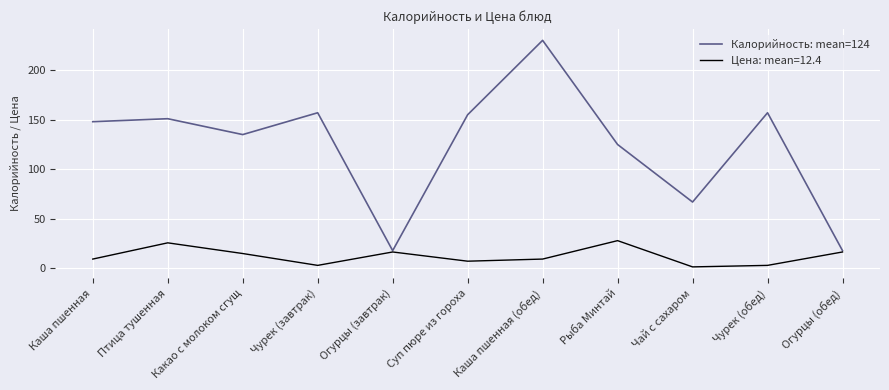

What is the highest value of the Цена: mean=12.4 series?

28.1